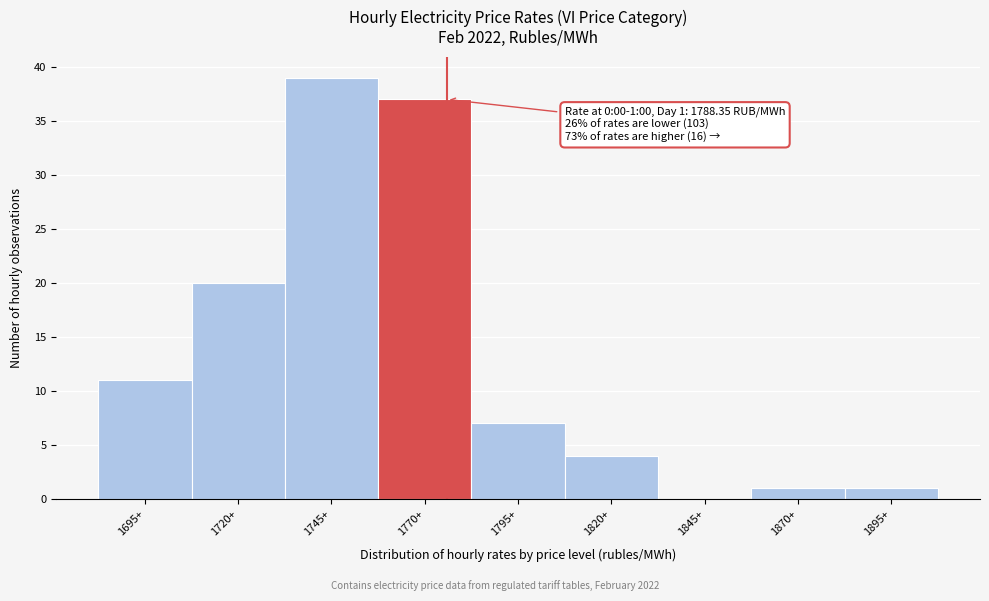

Reading left to right, what are all the values shown in this chart?

1695+=11	1720+=20	1745+=39	1770+=37	1795+=7	1820+=4	1845+=0	1870+=1	1895+=1